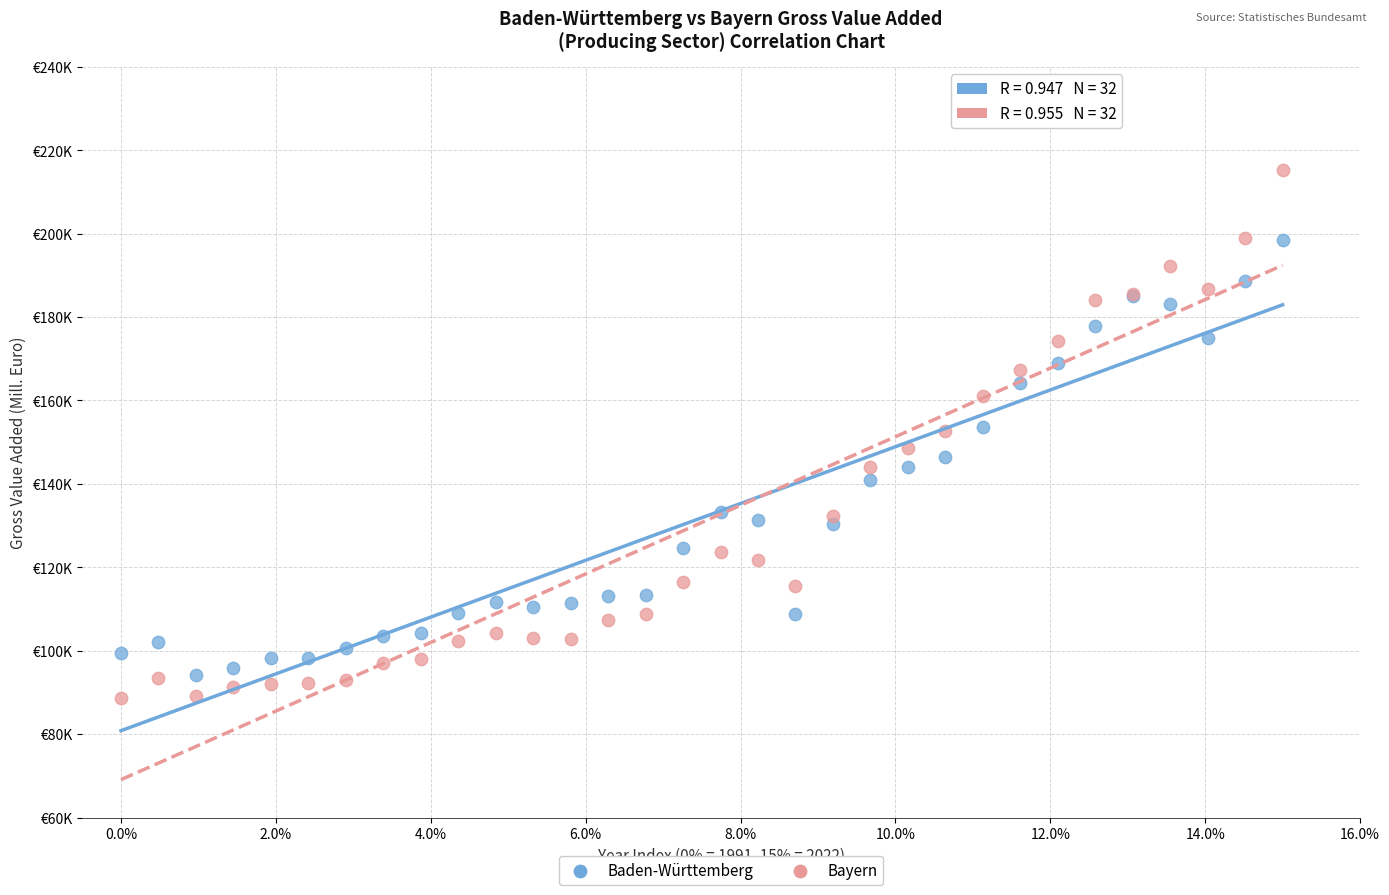

What are all the series names shown in the legend?

Baden-Württemberg, Bayern